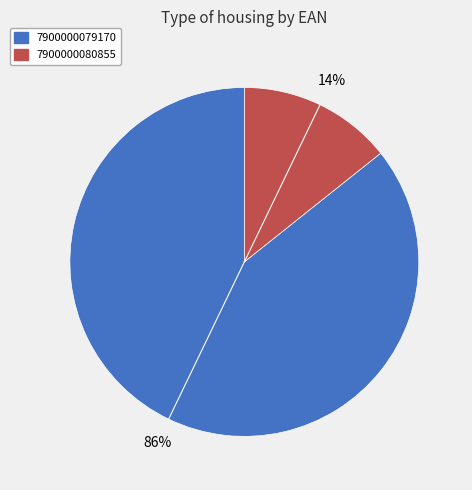

Between 7900000079170 and 7900000080855, which is larger?

7900000079170